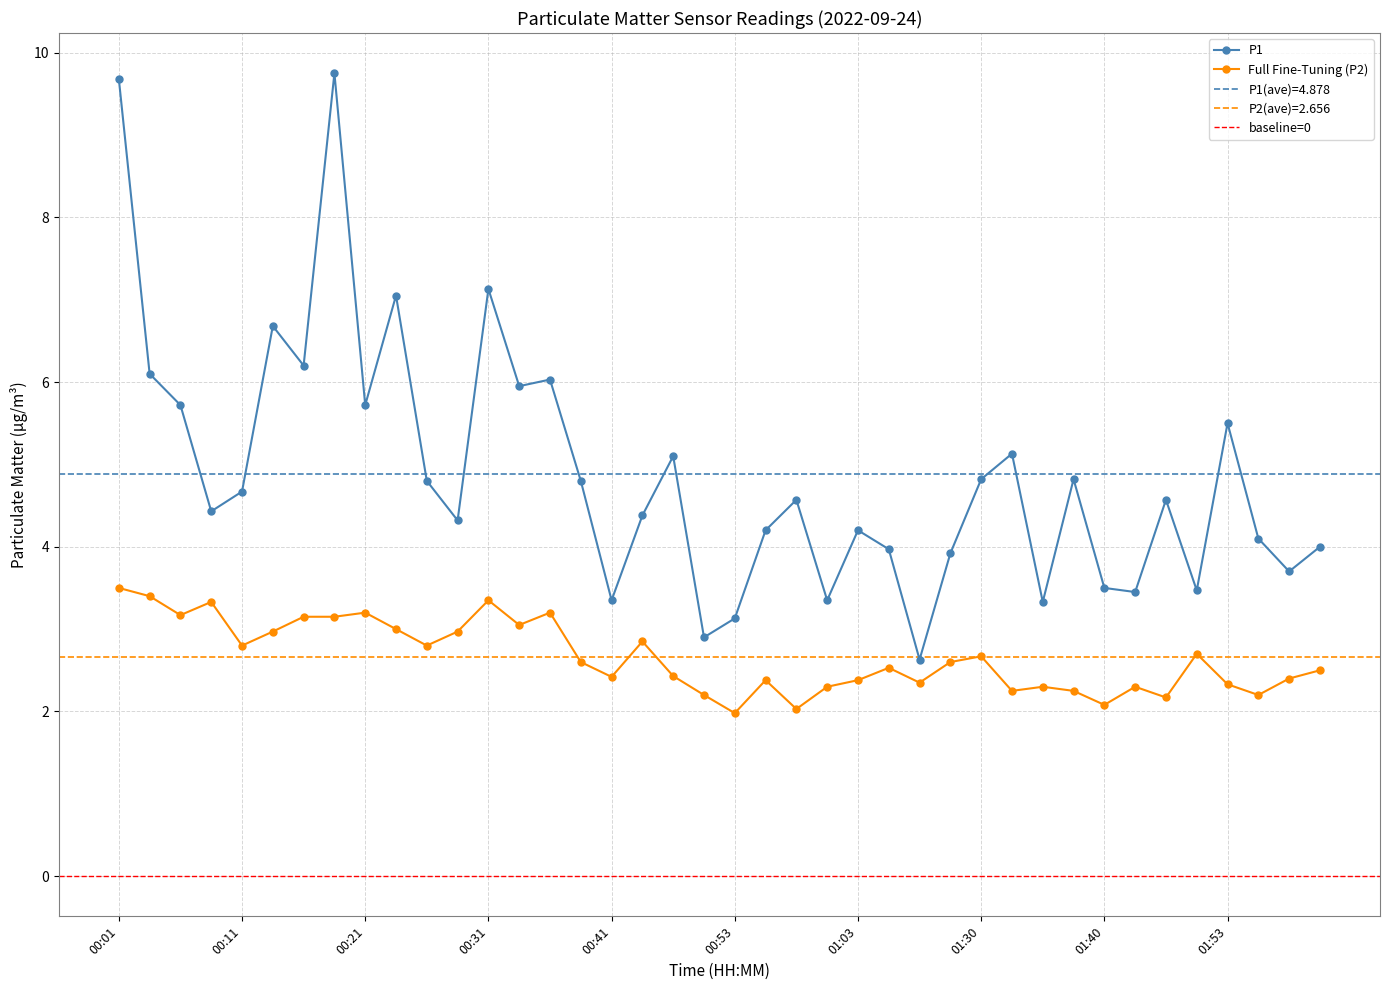

What is the value of the P1 point at the 6th from the left?

6.7